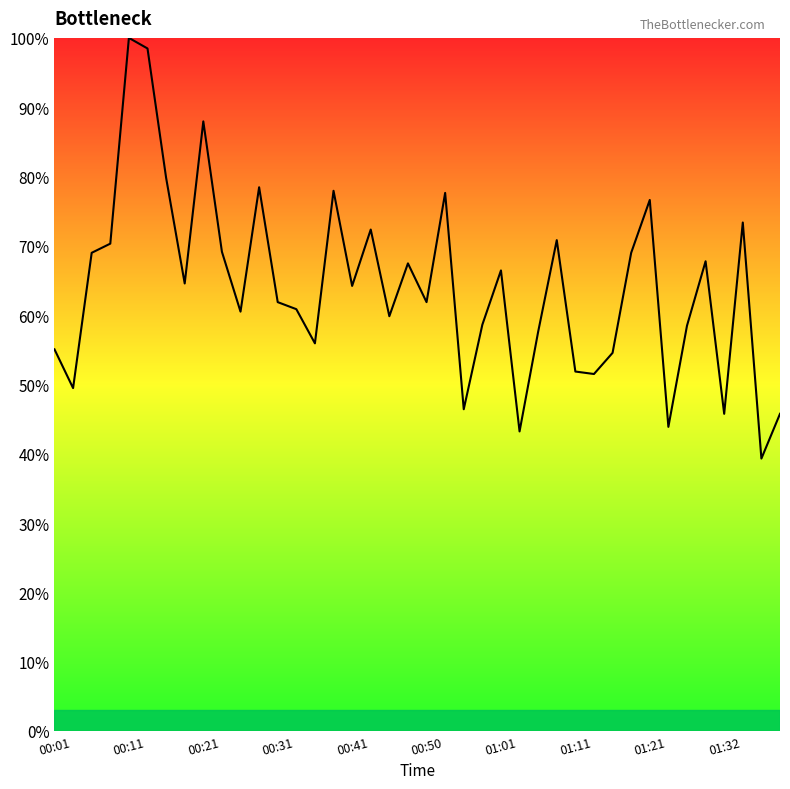

What is the minimum value shown in the chart?

39.3